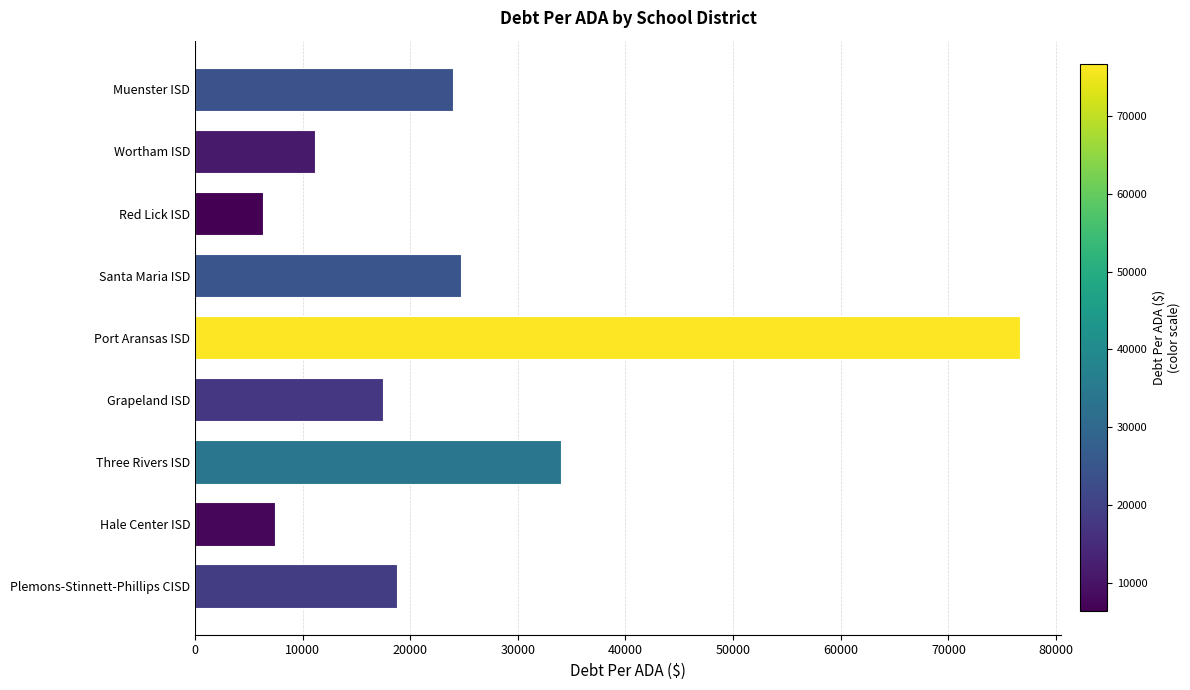

What is the difference between the maximum and minimum values?

70329.3